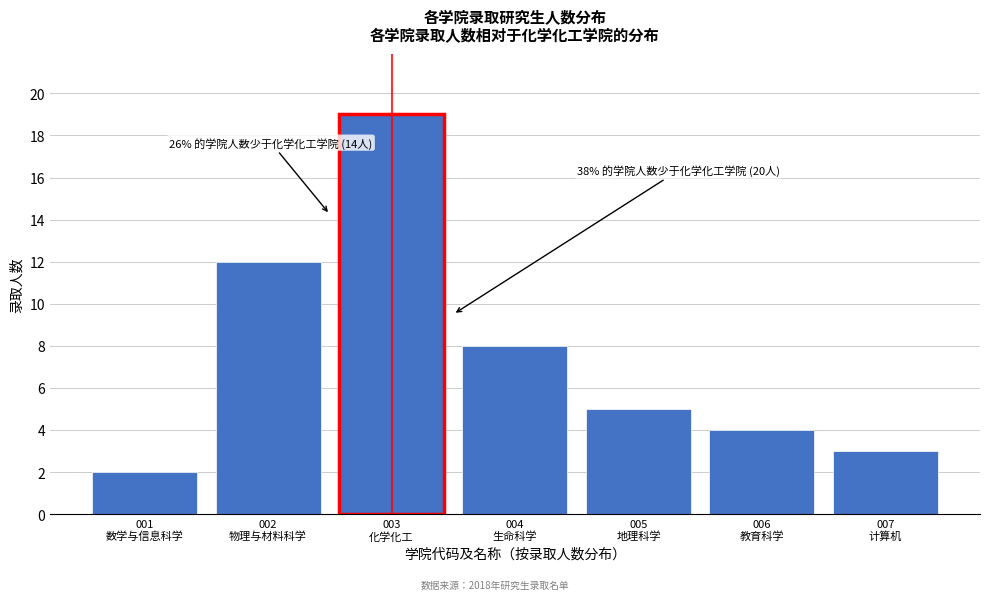

Reading left to right, transcribe all the data shown in this chart.

2	12	19	8	5	4	3